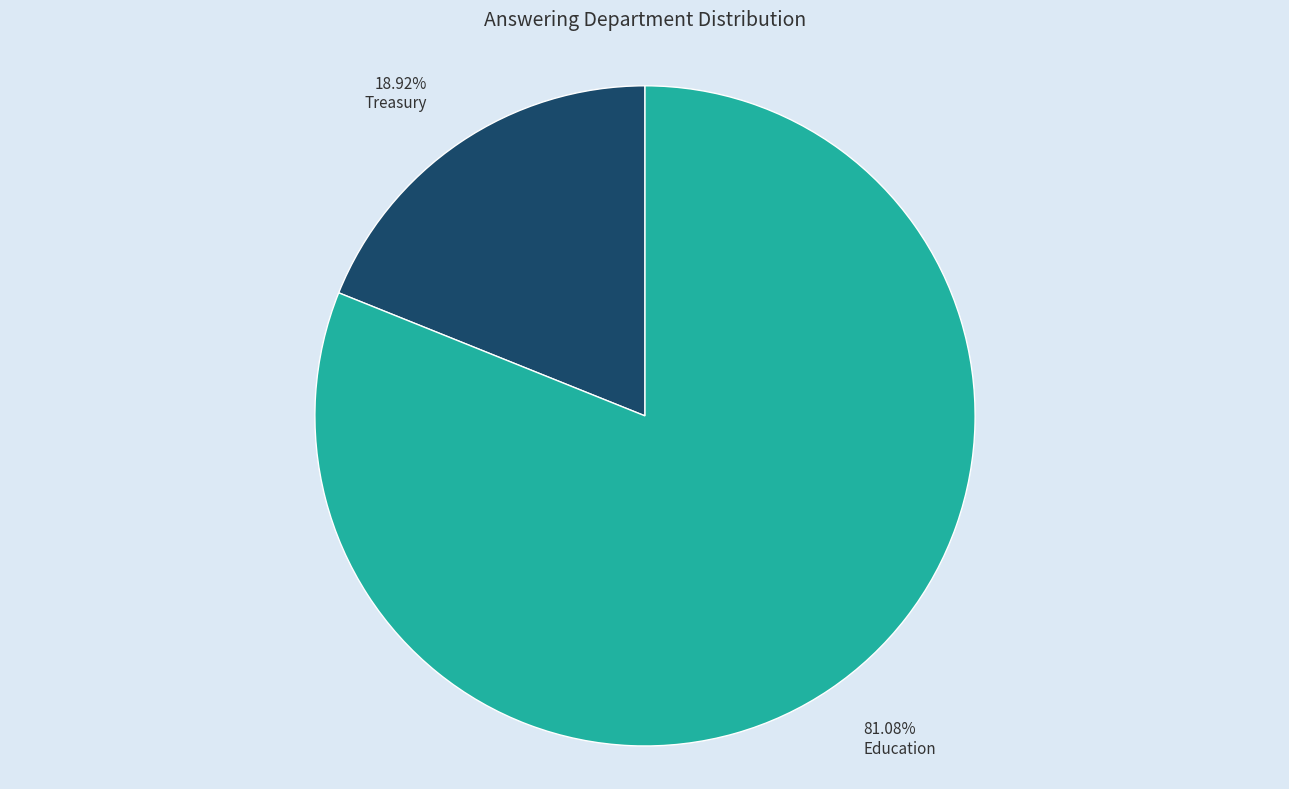

The Education slice represents 81% of the pie. True or false?

True